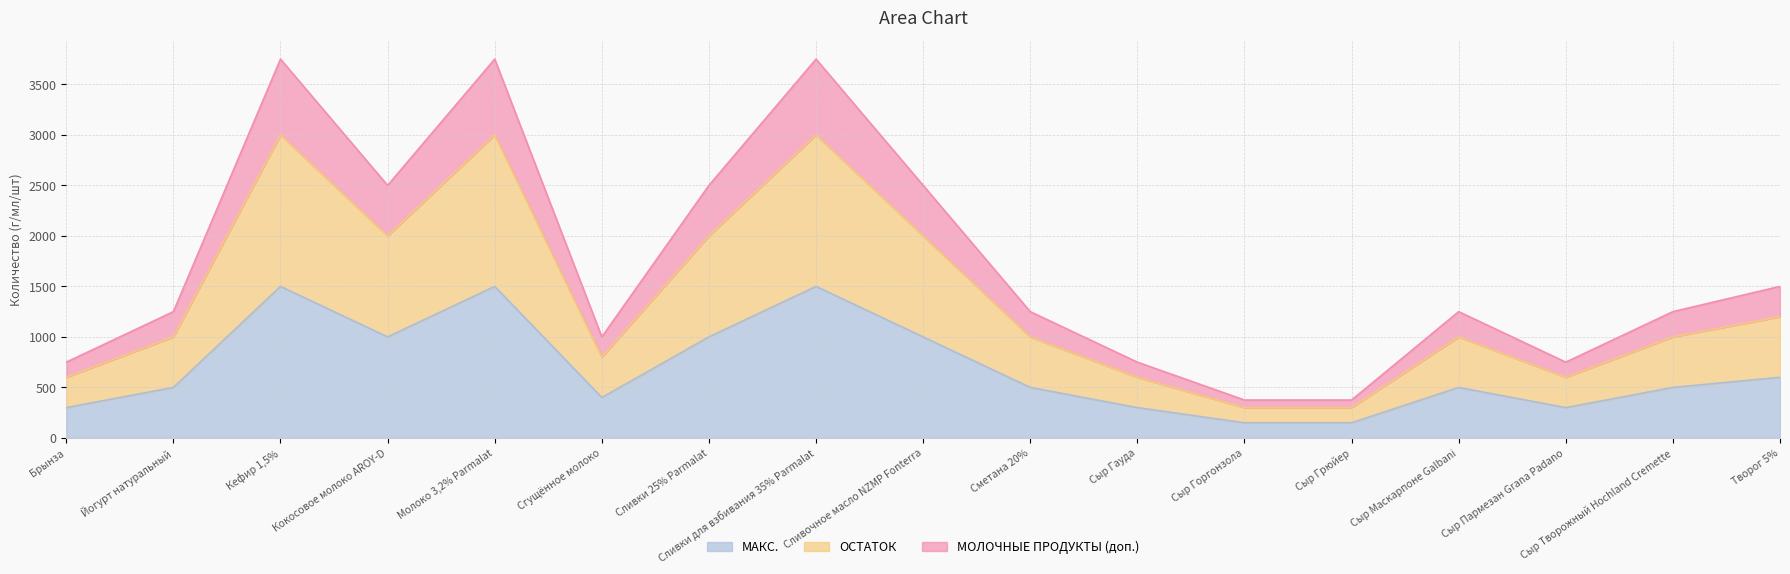

Reading right to left, what are all the values shown in this chart?

МАКС.: 600	500	300	500	150	150	300	500	1000	1500	1000	400	1500	1000	1500	500	300
ОСТАТОК: 1200	1000	600	1000	300	300	600	1000	2000	3000	2000	800	3000	2000	3000	1000	600
МОЛОЧНЫЕ ПРОДУКТЫ (доп.): 1500	1250	750	1250	375	375	750	1250	2500	3750	2500	1000	3750	2500	3750	1250	750